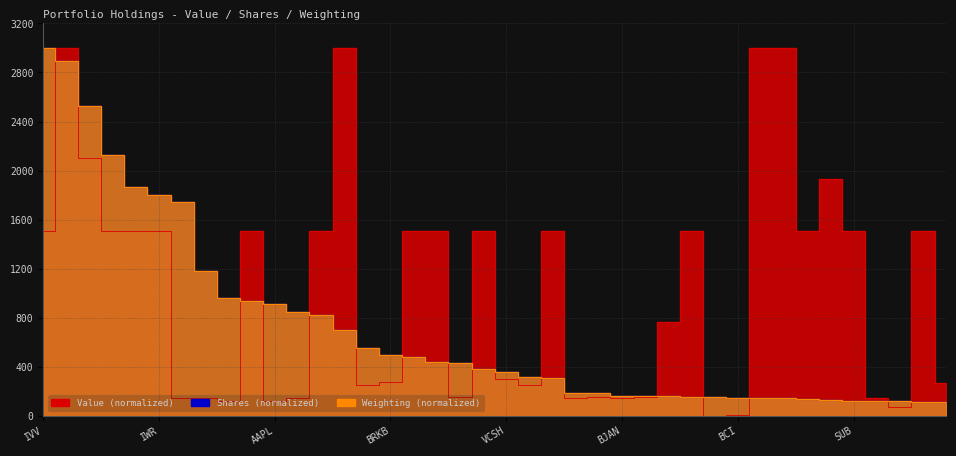

Which series has the largest total across all categories?

Value